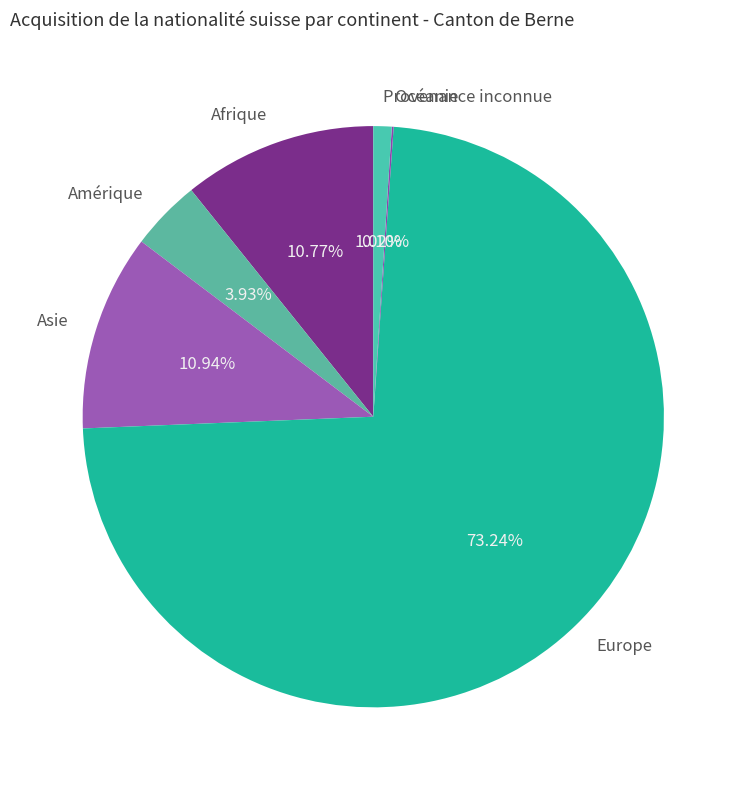

Which category has the biggest portion of the pie?

Europe